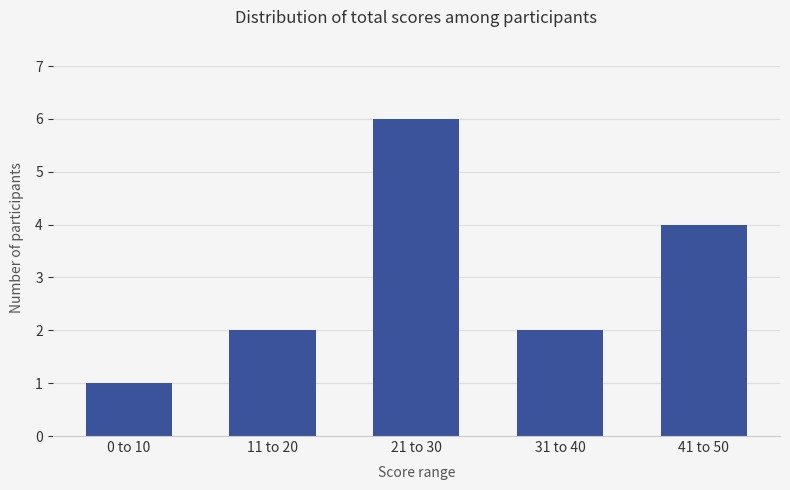

Which has a higher value, 41 to 50 or 11 to 20?

41 to 50